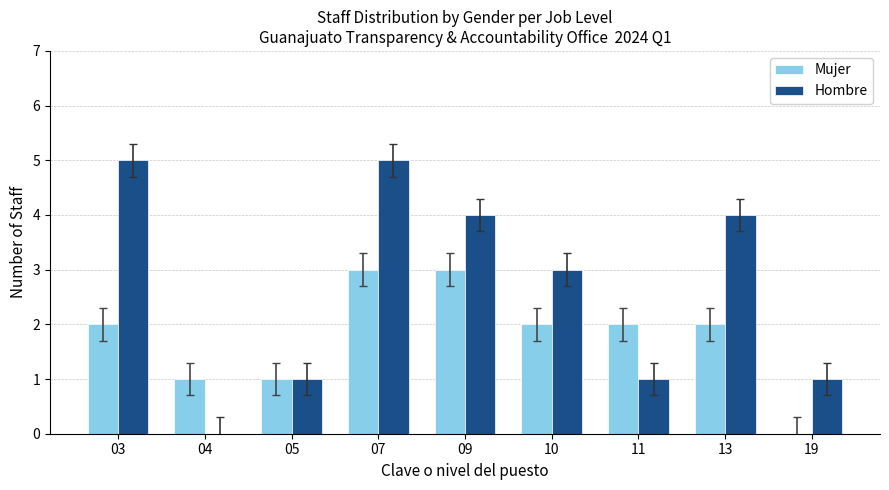

What is the highest value of the Hombre series?

5